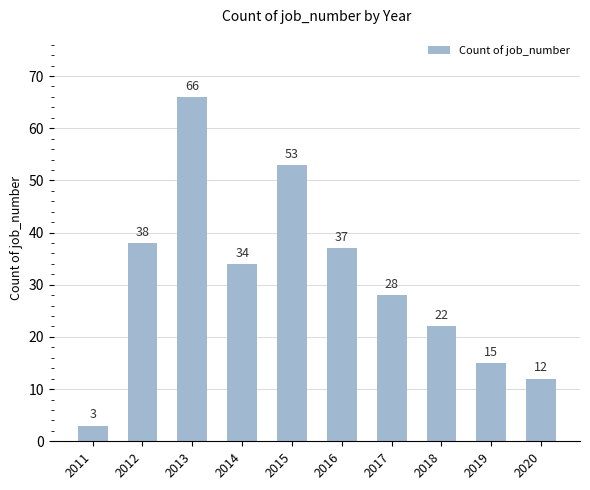

At which label is the value closest to 34?

2014